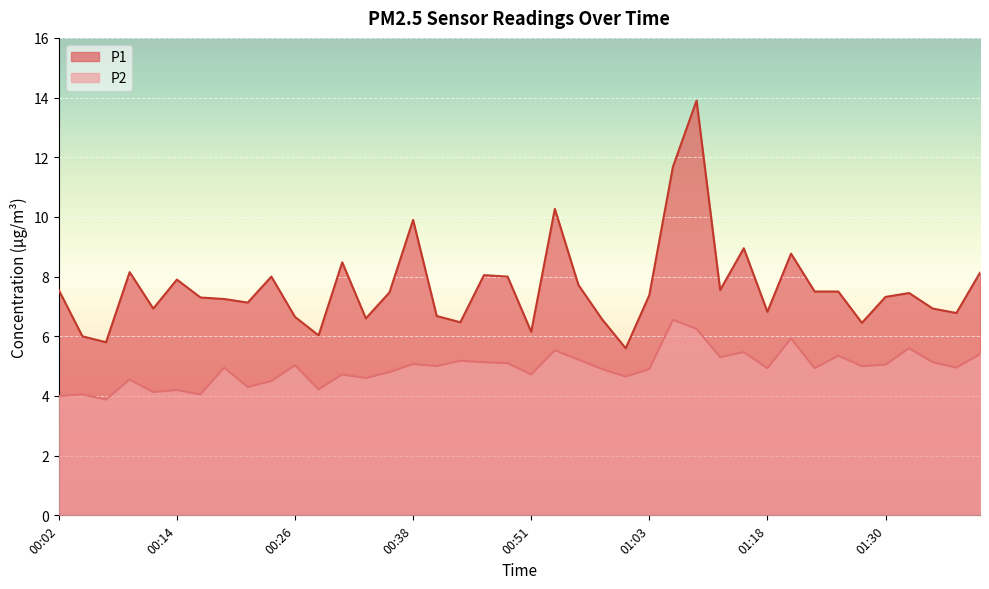

The P1 series shows 11.9 at 00:21. True or false?

False